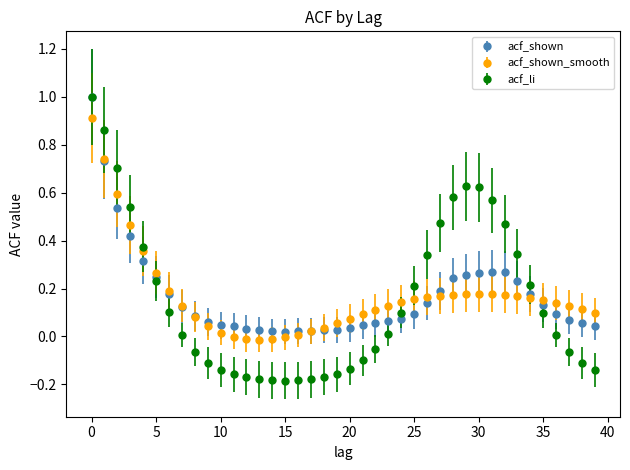

Which series has the widest spread of values?

acf_li